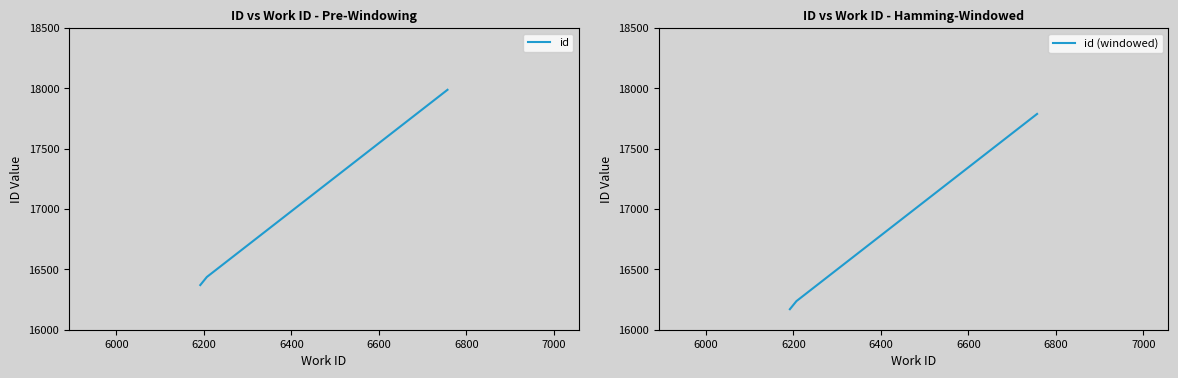

What is the difference between the maximum and minimum values in the id series?

1618